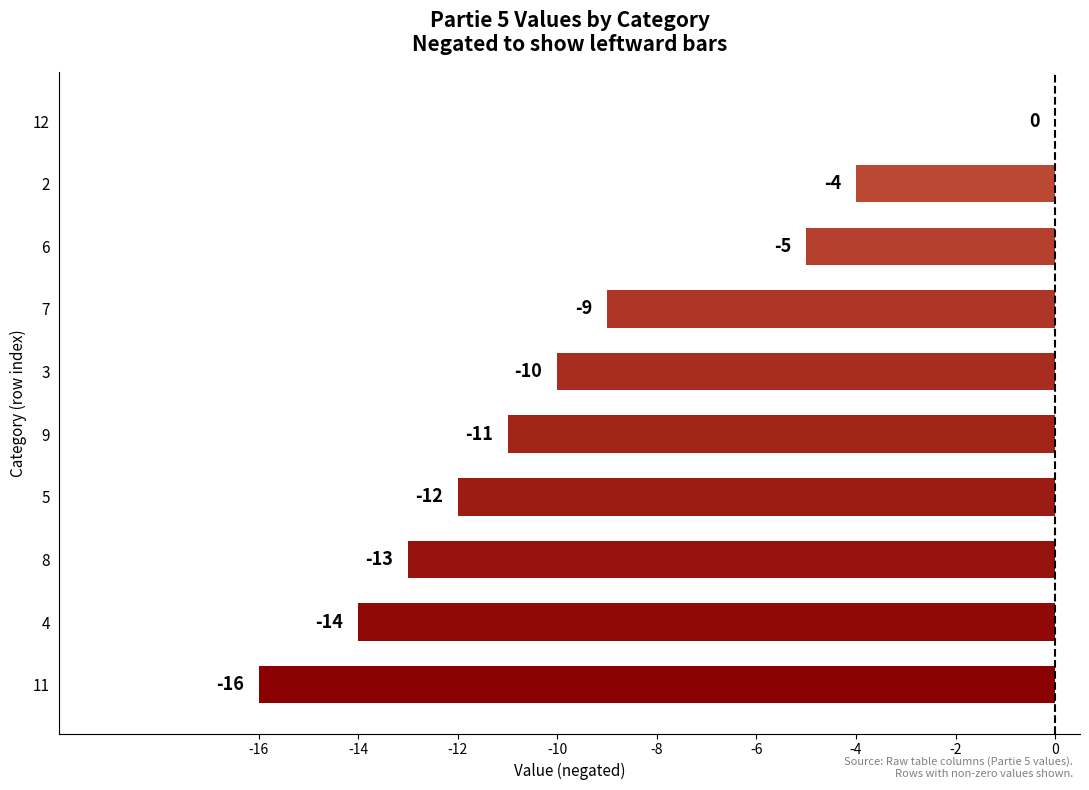

Which label corresponds to the largest value in the chart?

12